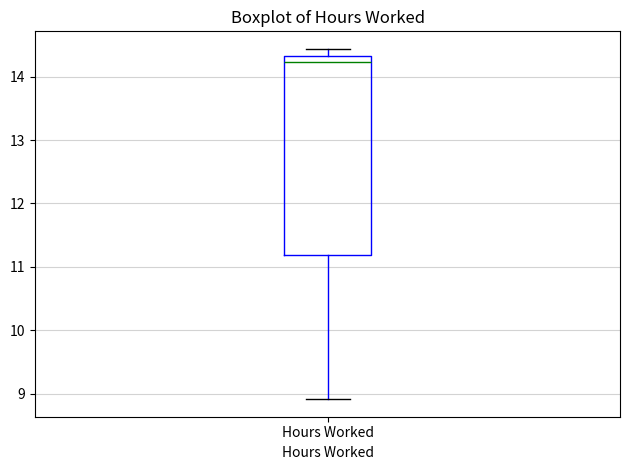

Transcribe this box plot: give where the median line is, the range the box spans, and where the two whiskers end, as read against the y-axis. The values are not printed on the chart, so give them approximately, as read against the axis.

median 14.2, box 11.2 to 14.3, whiskers 8.9 to 14.4